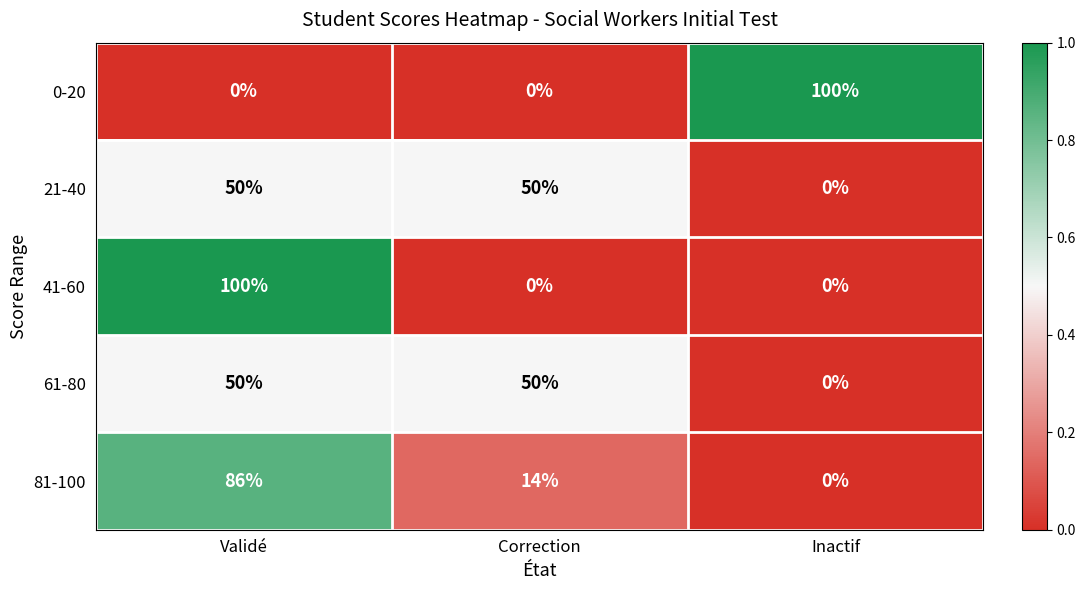

The 21-40 series shows 88 at Validé. True or false?

False